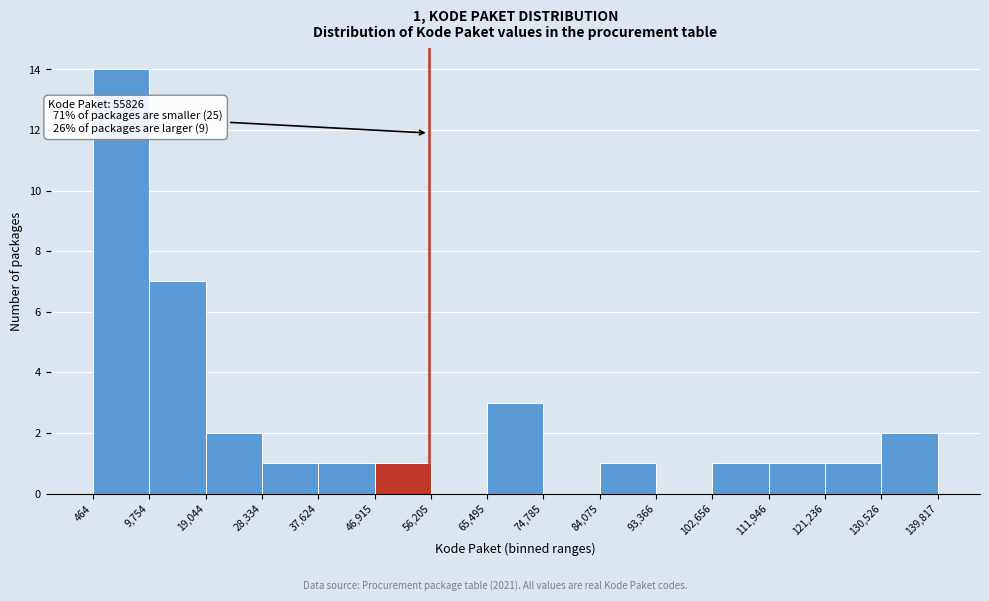

Which range on the x-axis has the tallest bar?

464 to 9,754